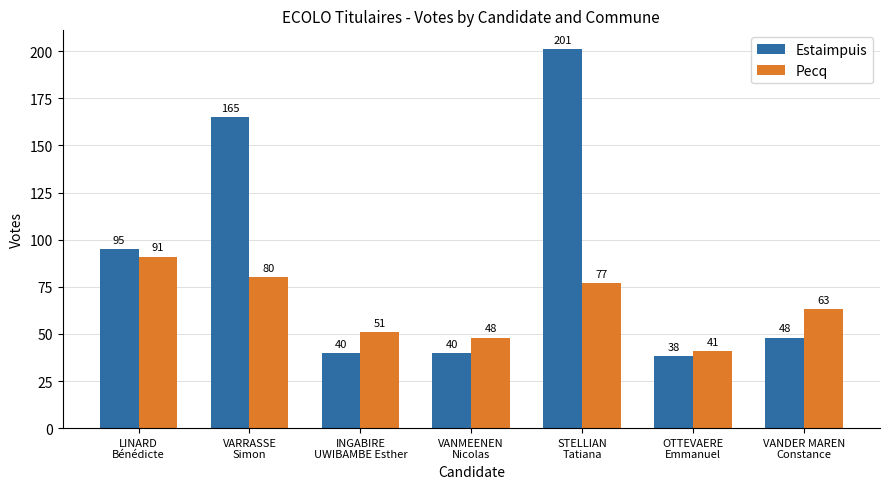

The value of Estaimpuis at INGABIRE
UWIBAMBE Esther is 26. True or false?

False